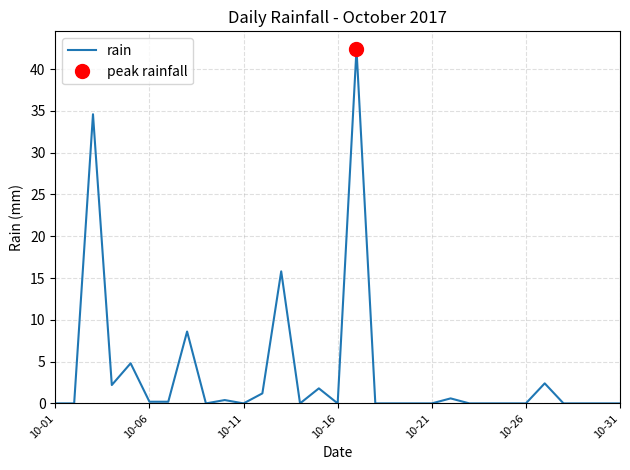

Is it true that rain equals 0.0 at 10-21?

True